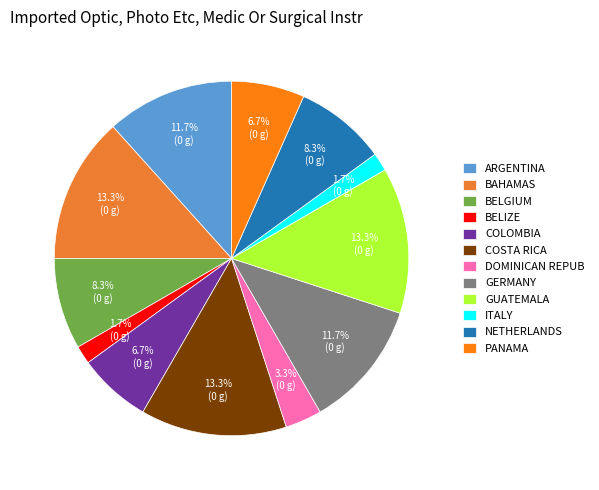

Count the number of slices in the pie.

12